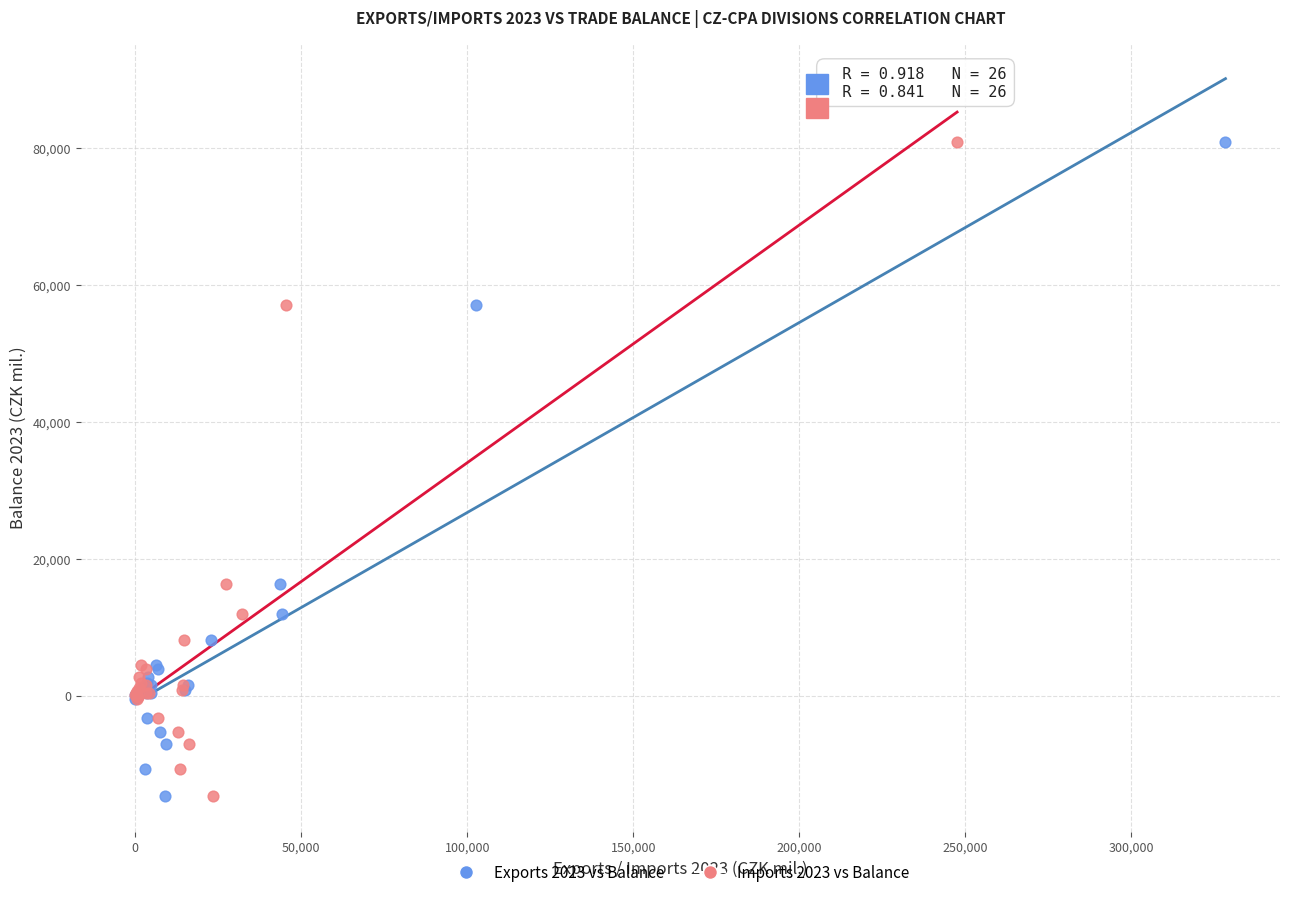

What are all the series names shown in the legend?

Exports 2023 vs Balance, Imports 2023 vs Balance